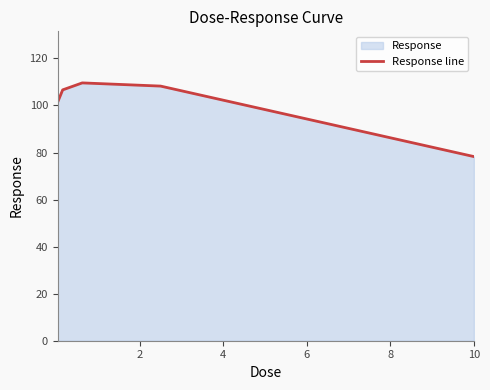

What is the smallest value displayed?

78.3